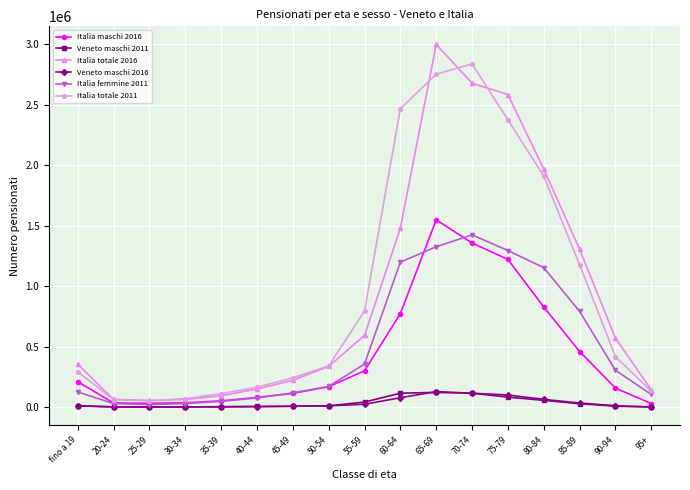

What is the difference between the maximum and minimum values in the Italia femmine 2011 series?

1401897